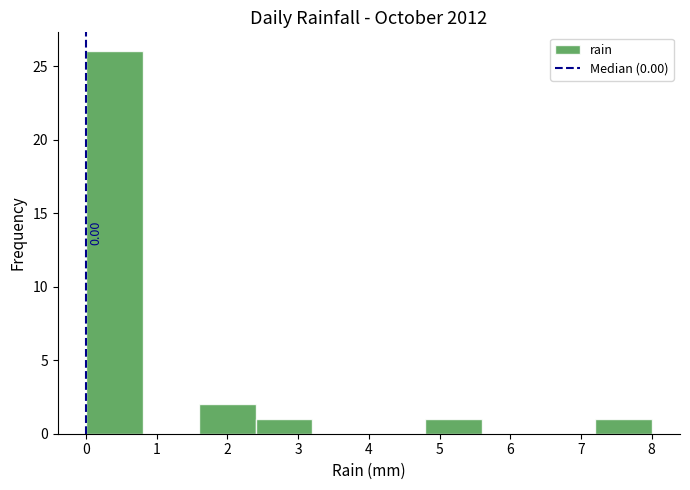

Over which range of the x-axis is the bar tallest?

0.0 to 0.8